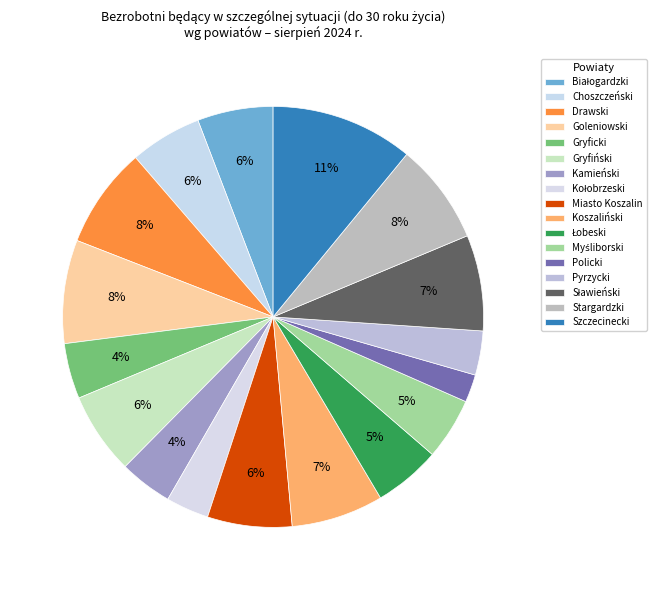

Is Gryficki the majority of the pie?

No